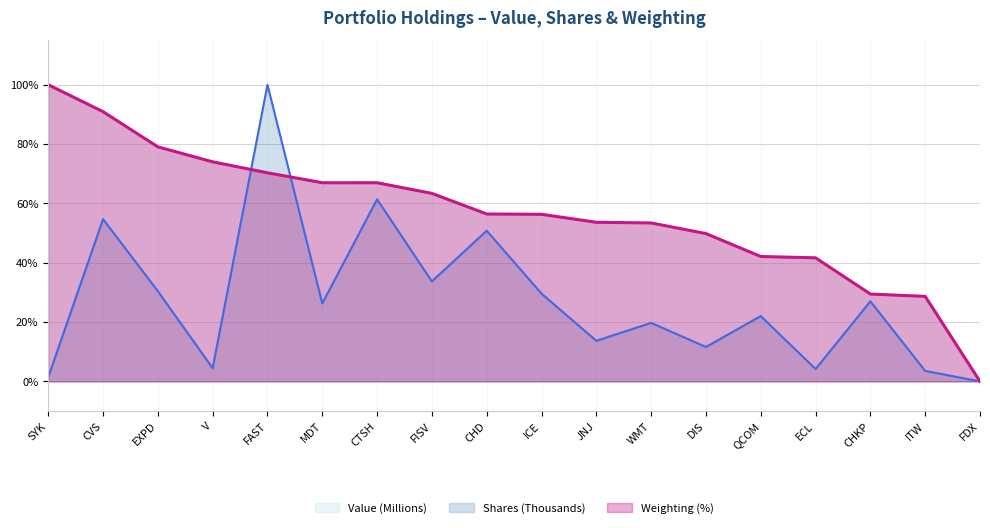

At how many categories does at least one series exceed 24?

17